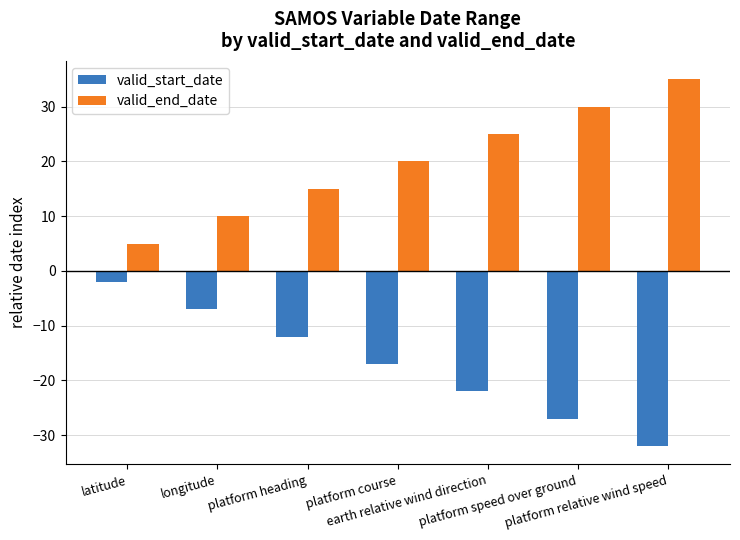

What is the difference between the second highest and second lowest values in the valid_end_date series?

20